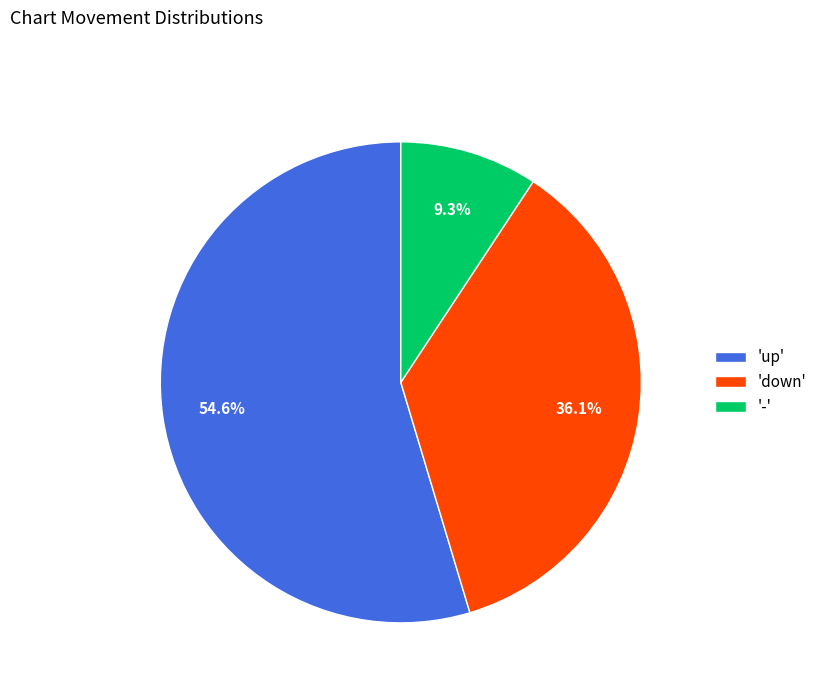

Which has a higher value, 'up' or 'down'?

'up'